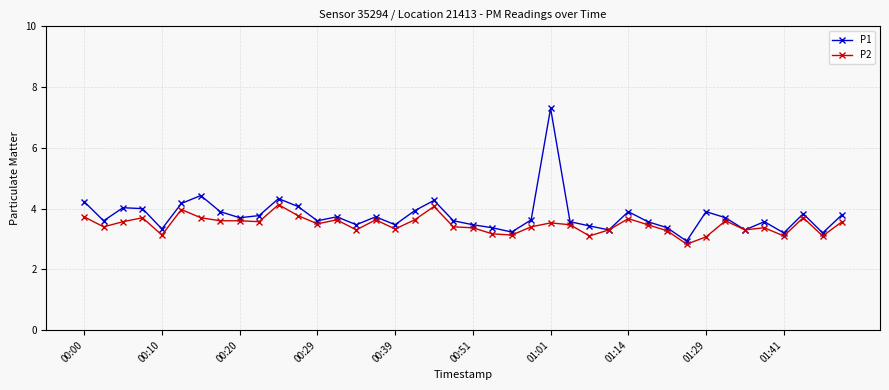

What are all the series names shown in the legend?

P1, P2